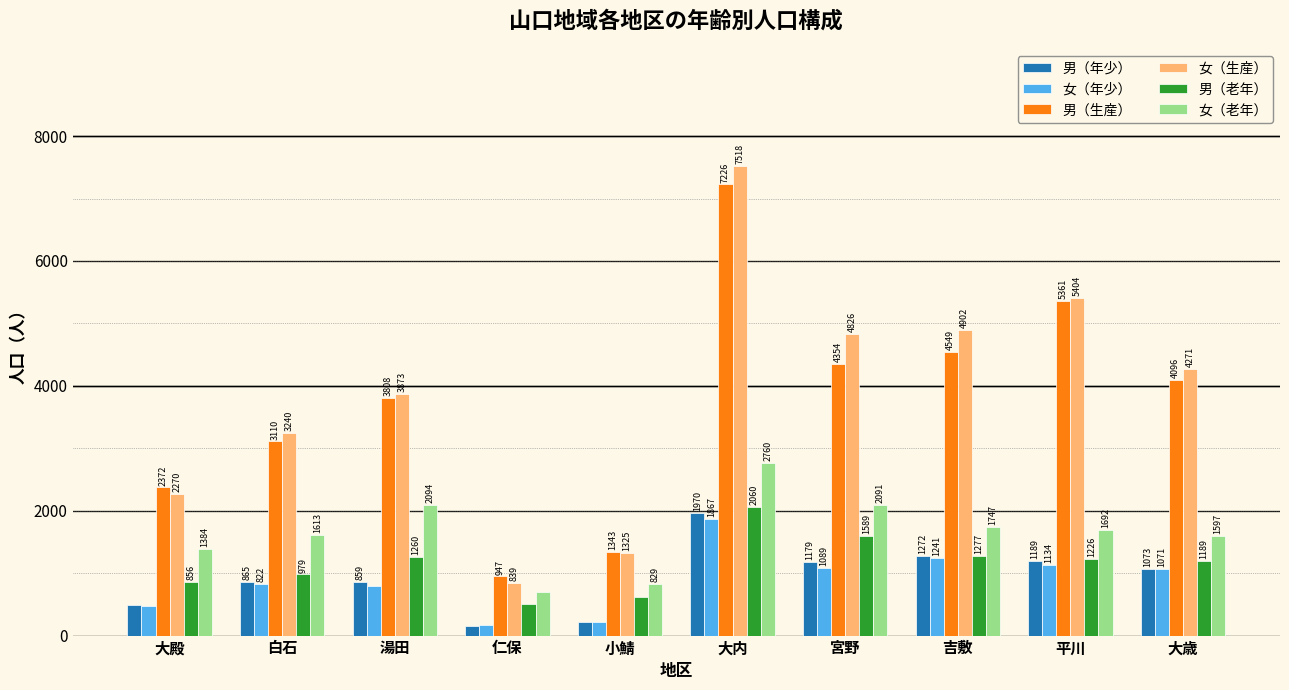

At which label does 女（年少） reach its peak?

大内